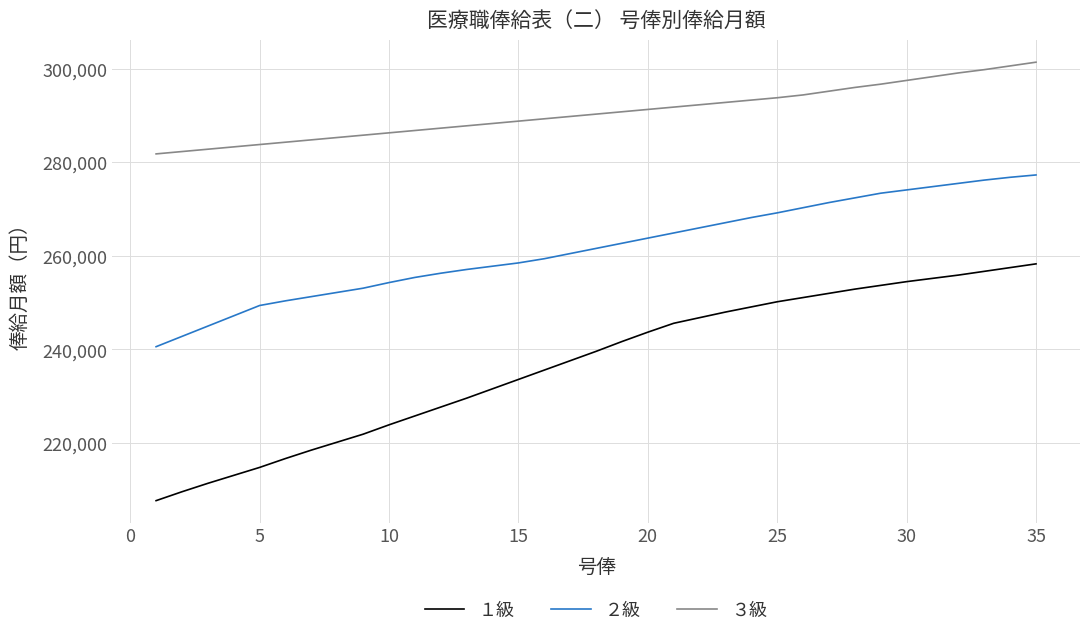

What is the average value of the ３級 series?

290686